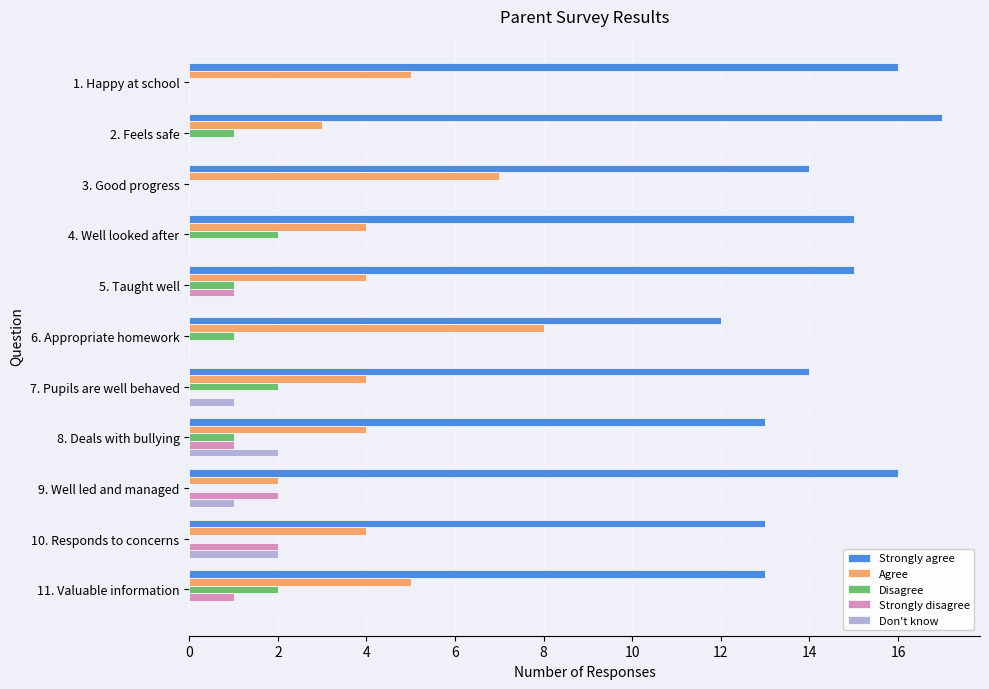

What is the maximum value shown in the chart?

17